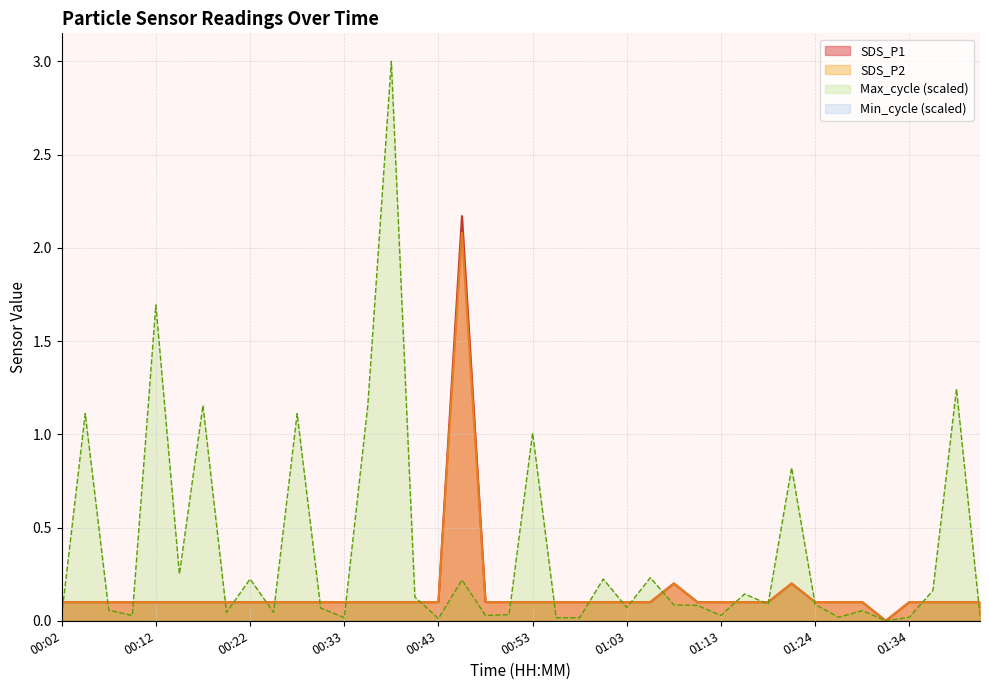

How many lines are shown in the chart?

4